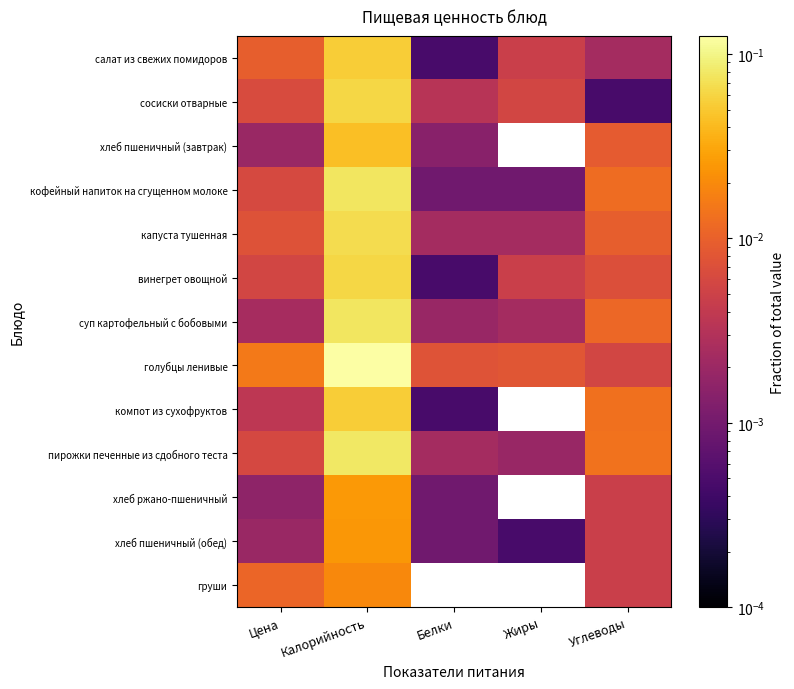

Which series changed the most between Белки and Жиры?

салат из свежих помидоров